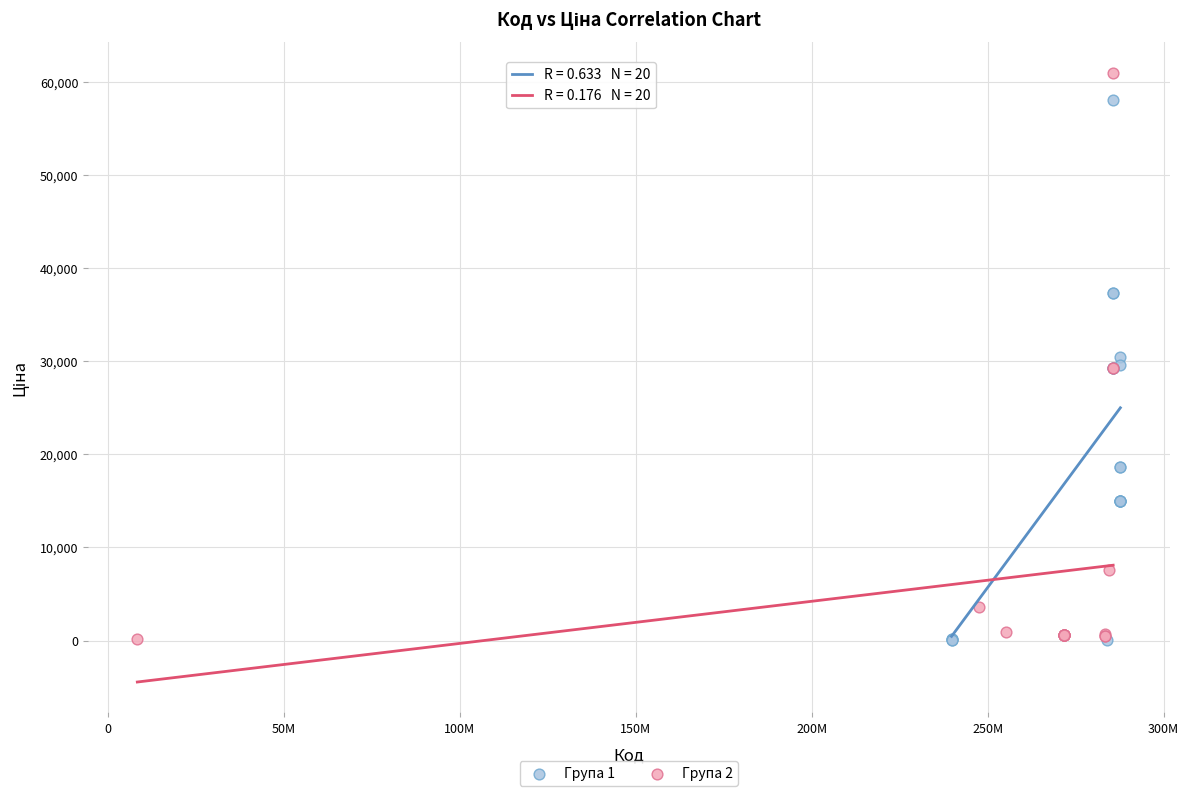

Which series contains the highest Y value?

Група 2